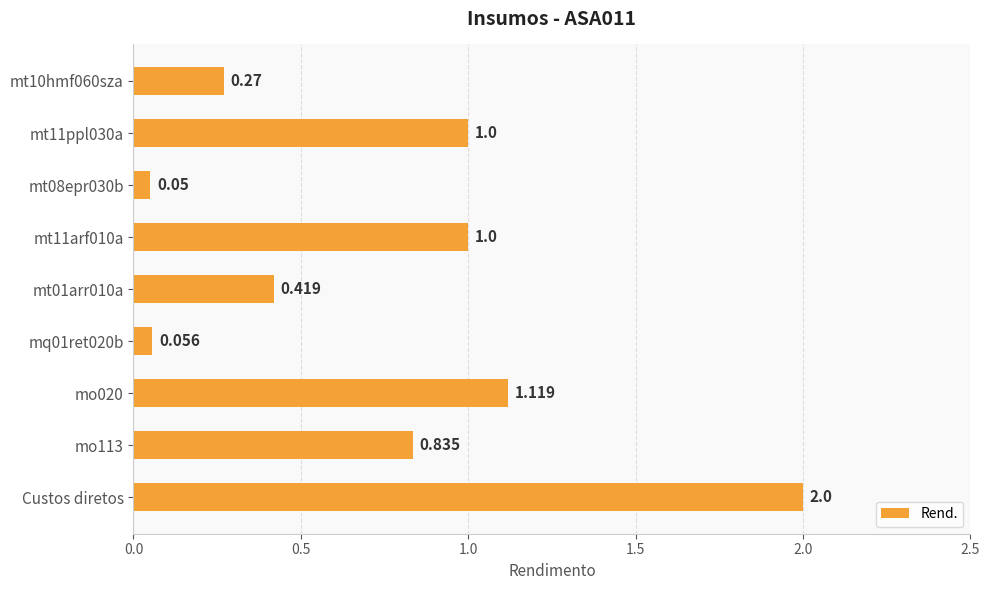

Which category has the highest value across all series?

Custos diretos